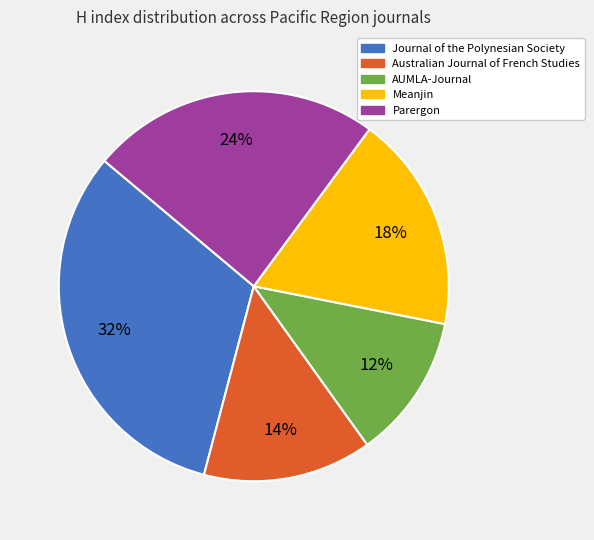

Which category has the biggest portion of the pie?

Journal of the Polynesian Society